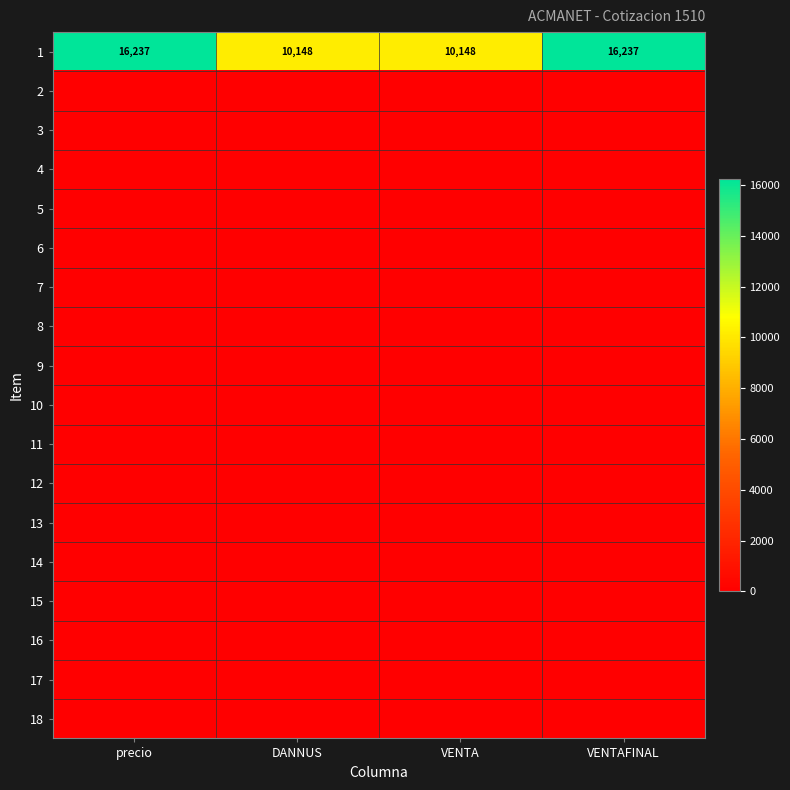

What is the maximum value shown in the chart?

16236.8